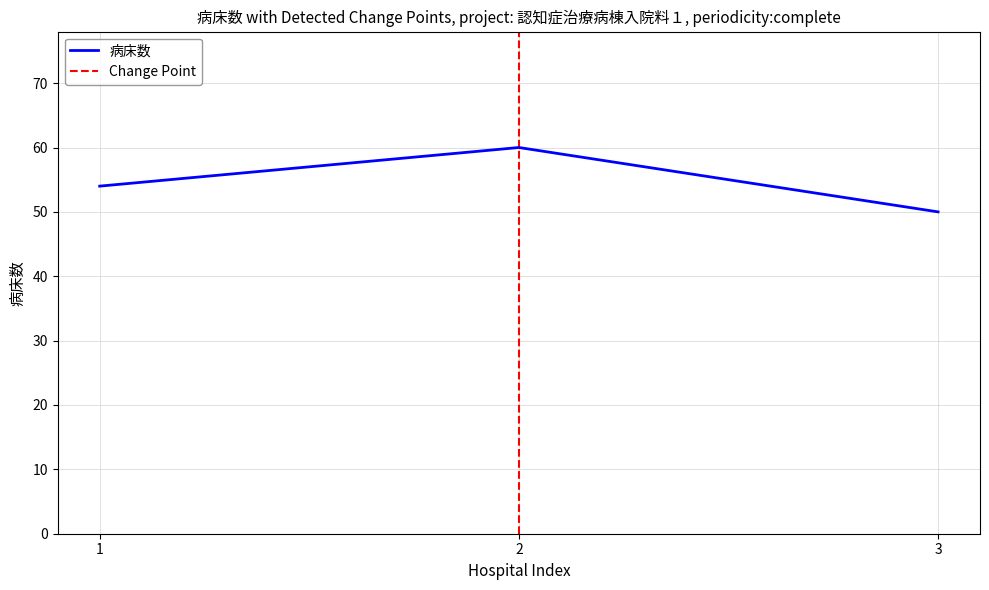

What is the minimum value shown in the chart?

50